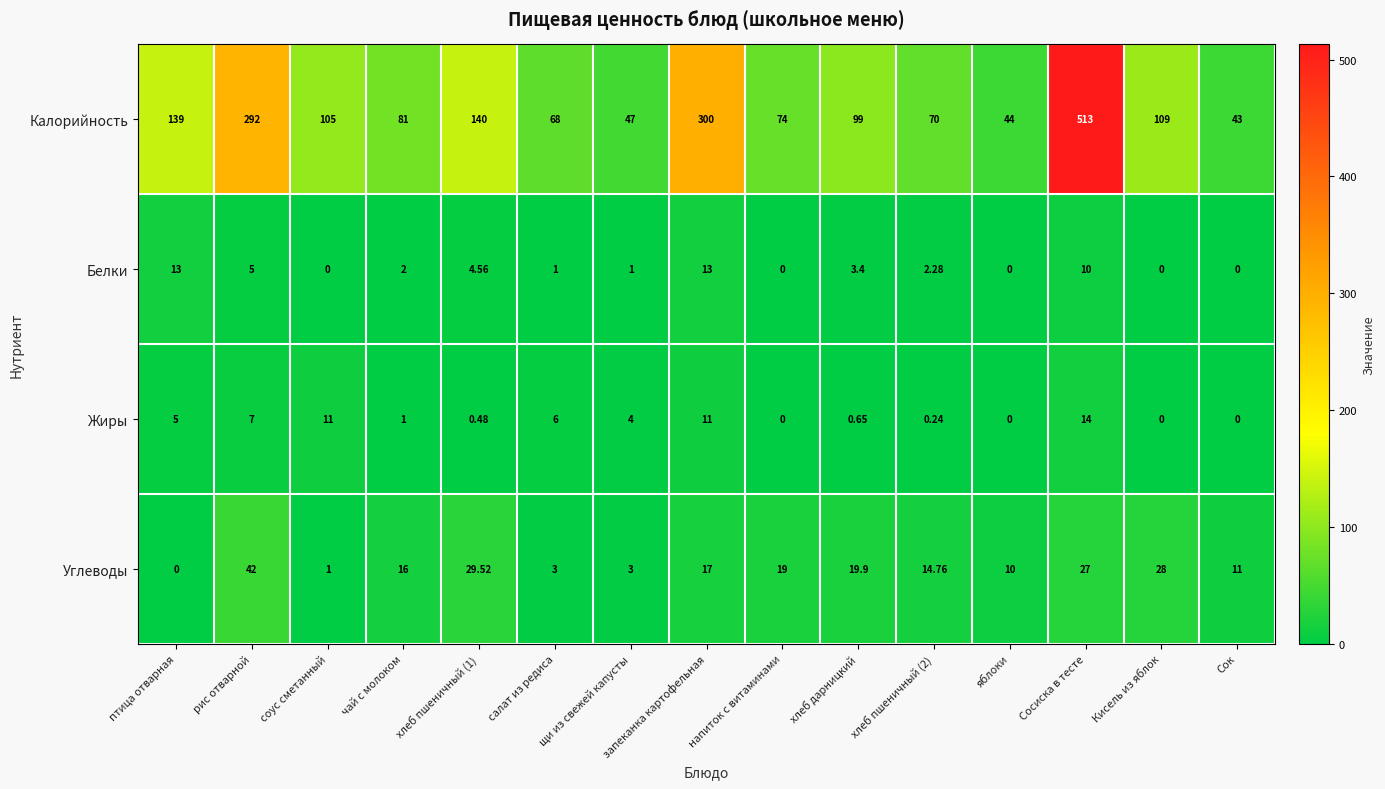

At which category does the chart reach its peak across all series?

Сосиска в тесте